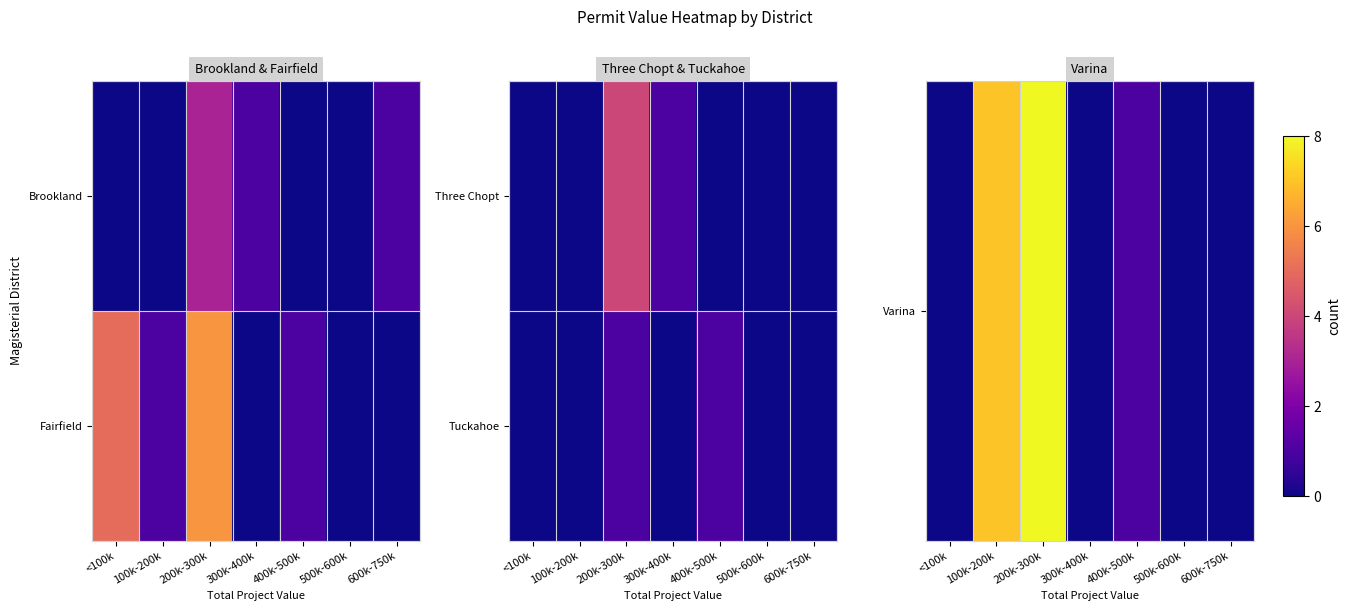

Is it true that Varina equals 1 at 400k-500k?

True